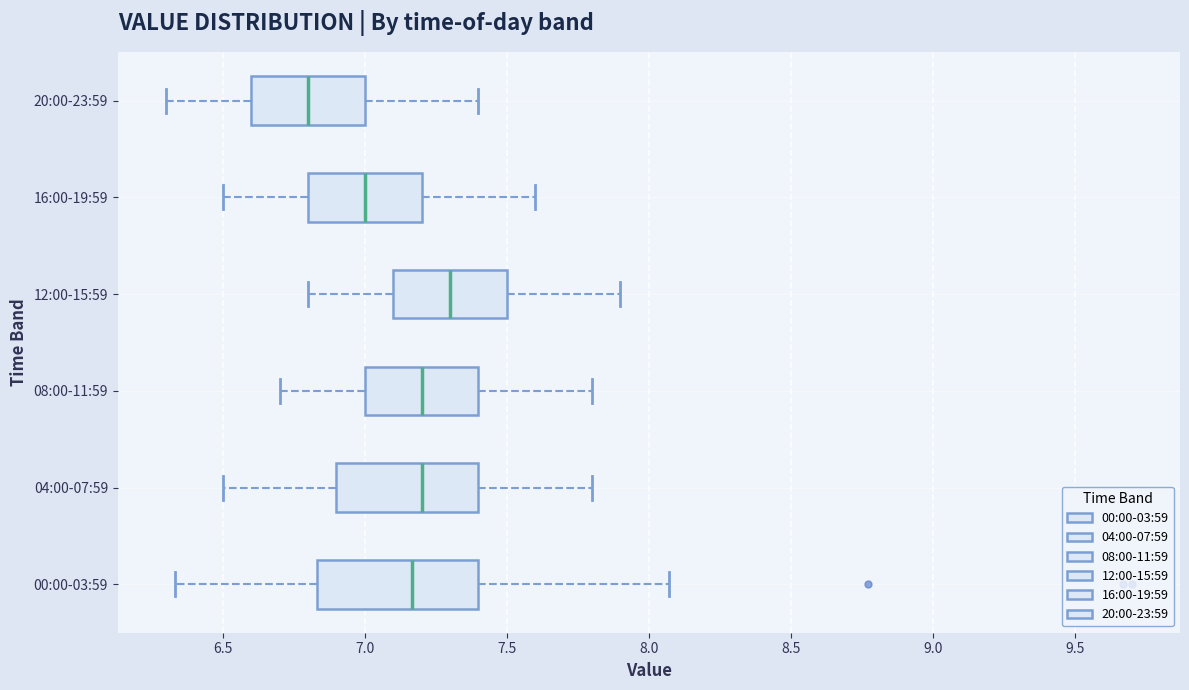

Where is the left edge of the box for 08:00-11:59 on the x-axis? The values are not printed on the chart, so give them approximately, as read against the axis.

7.00